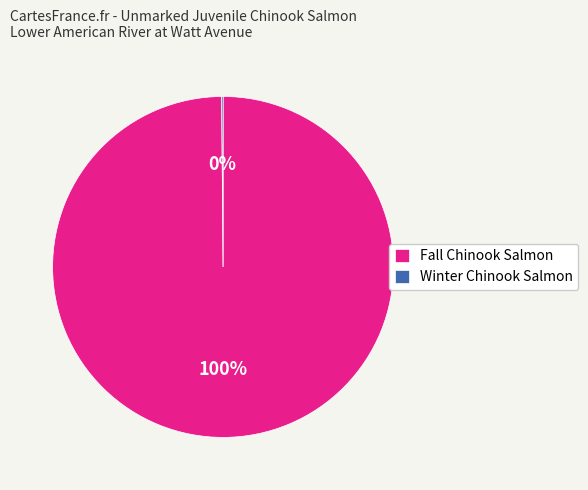

What is the majority slice?

Fall Chinook Salmon